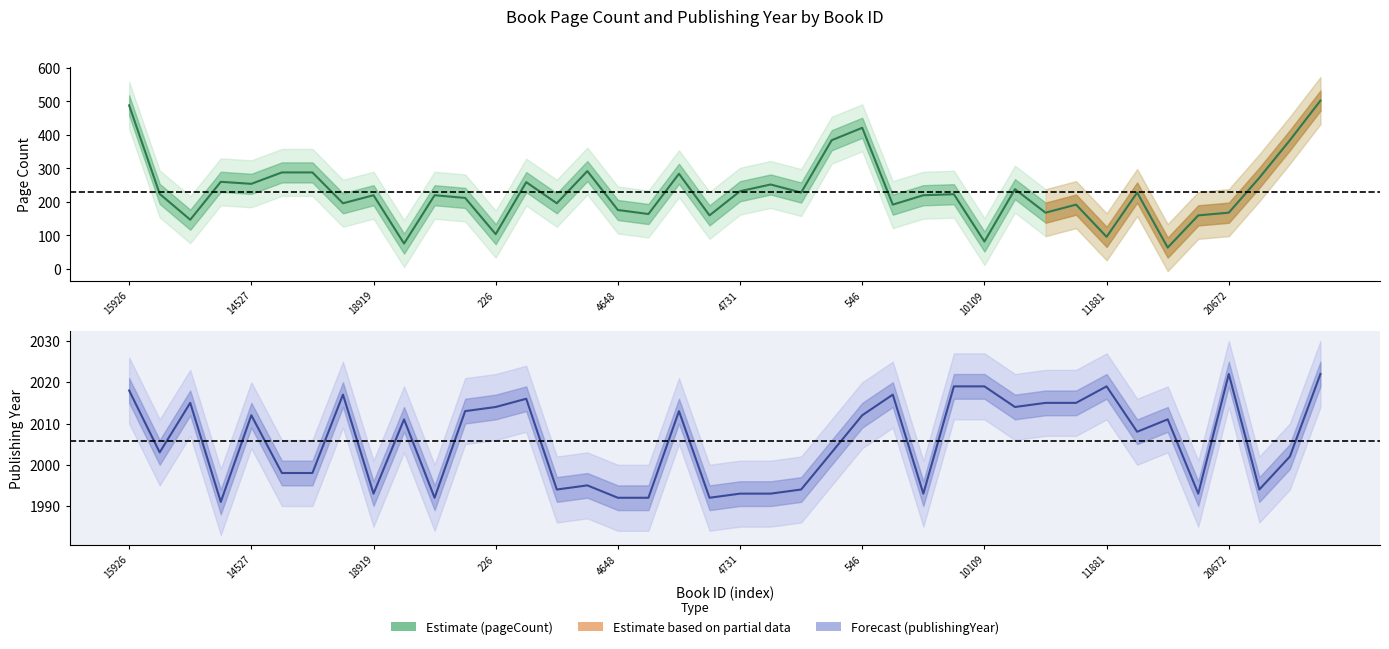

Does the chart display data point markers on the line(s)?

No